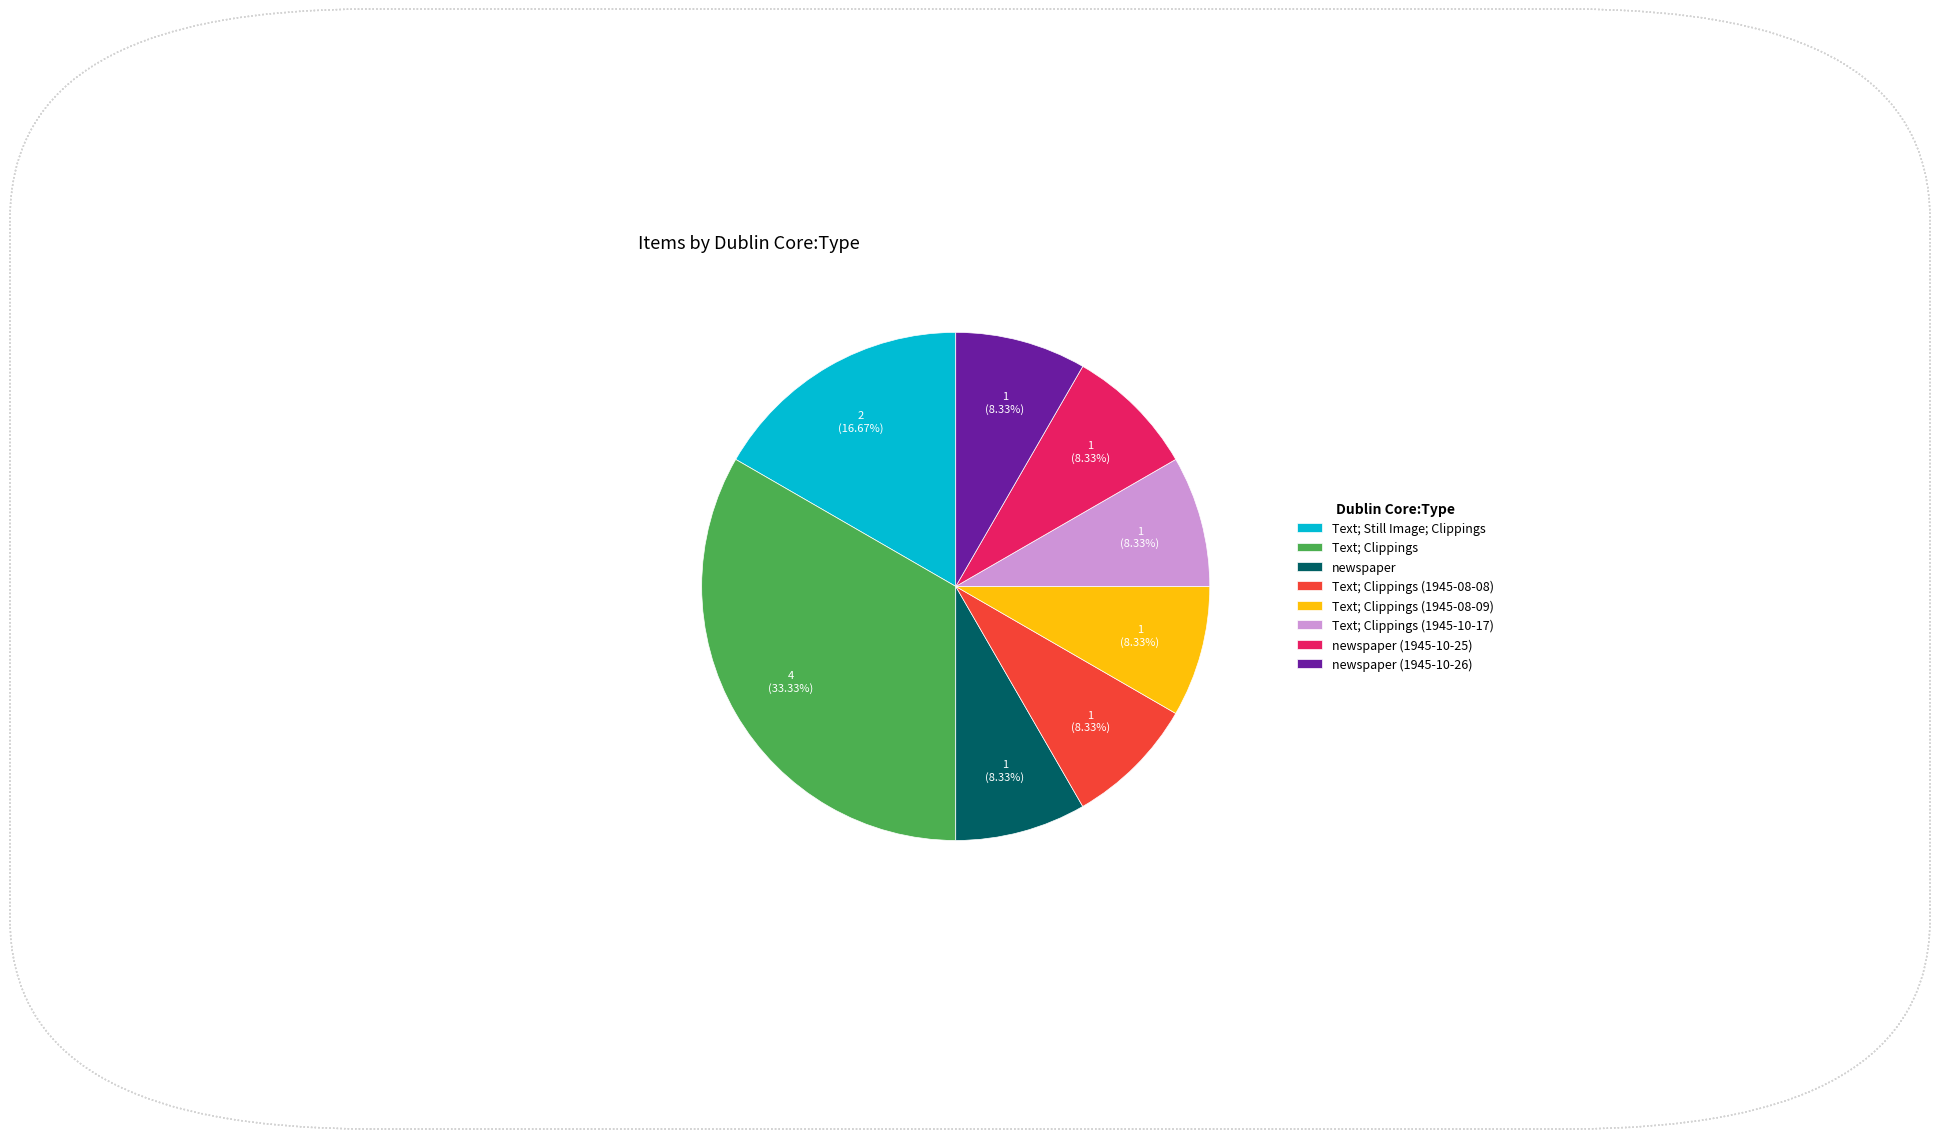

Which category has the biggest portion of the pie?

Text; Clippings